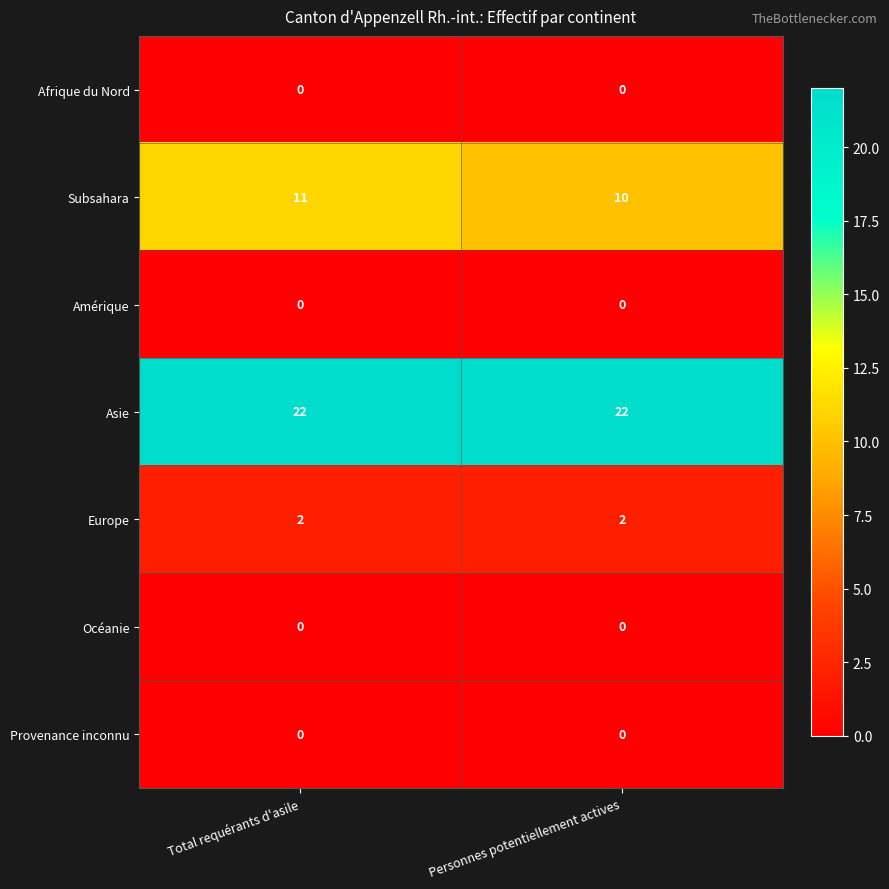

What is the average value of the Asie series?

22